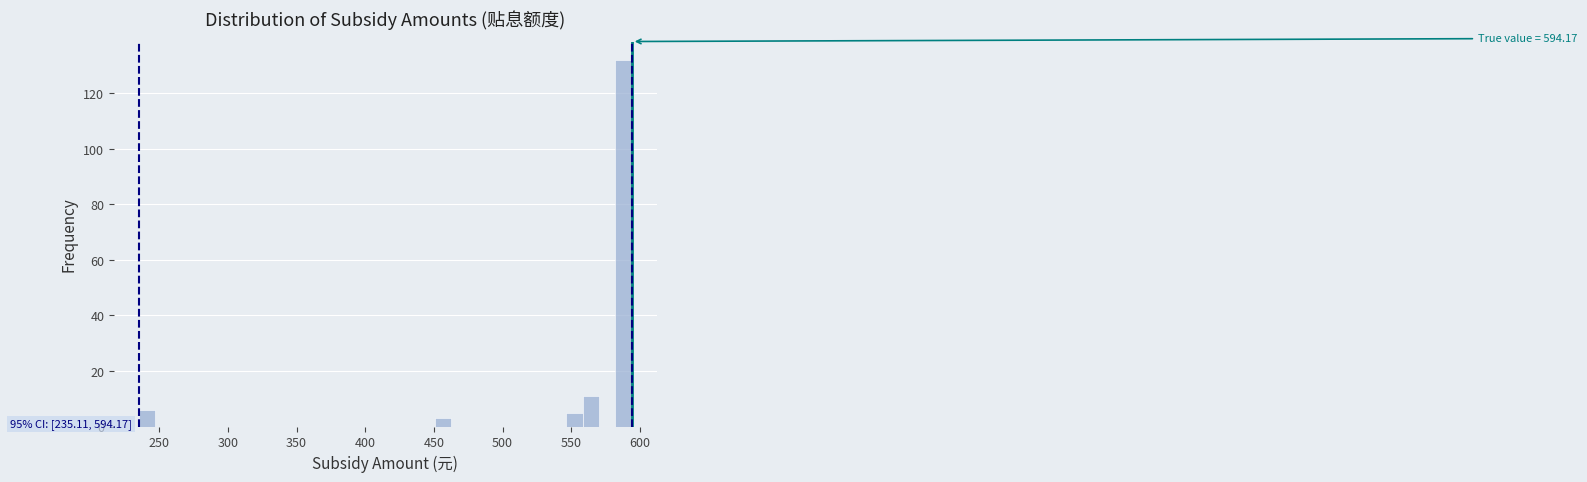

Read against the x-axis, roughly where is the centre of the tallest bar?

590